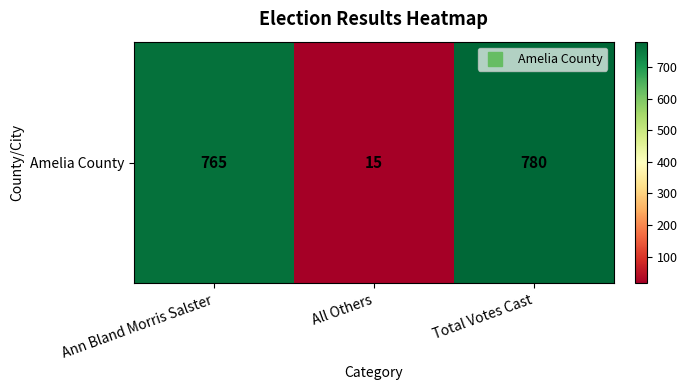

Is it true that the value at Ann Bland Morris Salster is 765?

True